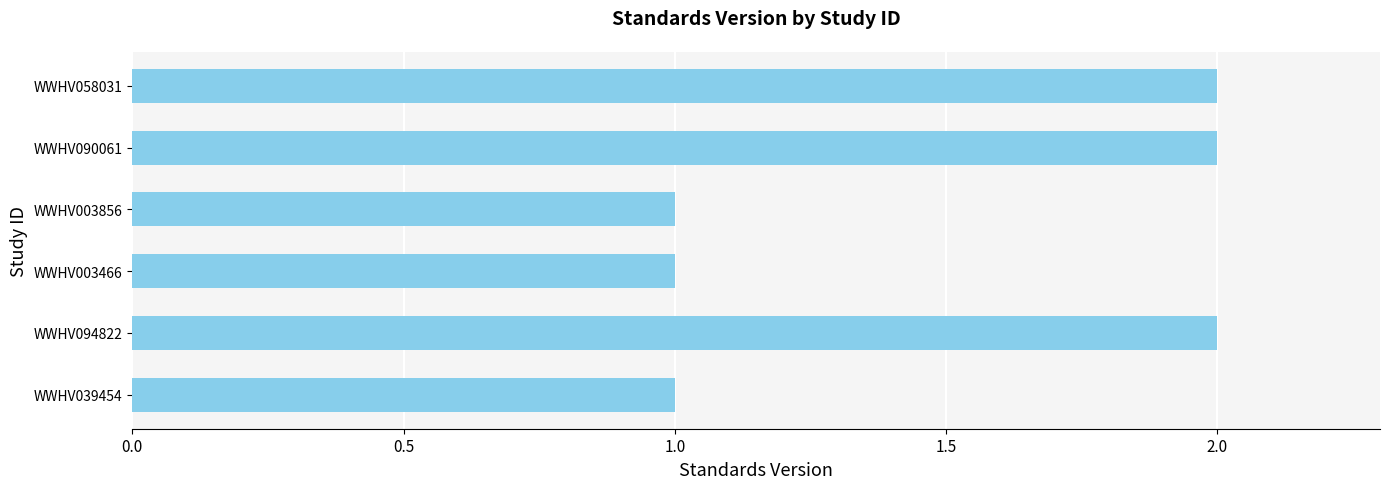

The value at WWHV003856 is 0. True or false?

False